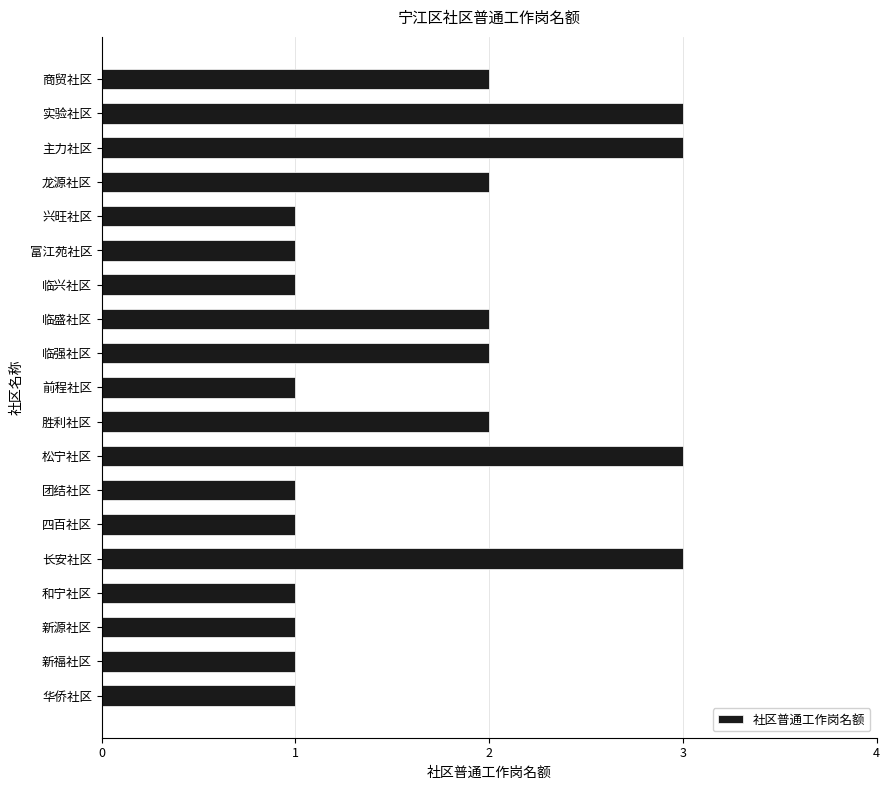

Is it true that the value at 商贸社区 is 1?

False